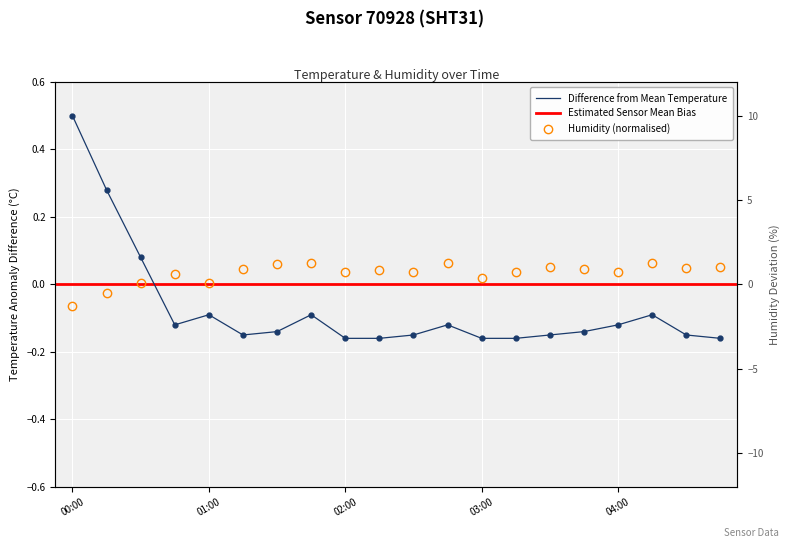

What is the difference between the humidity values at 02:15 and 00:00?

0.1